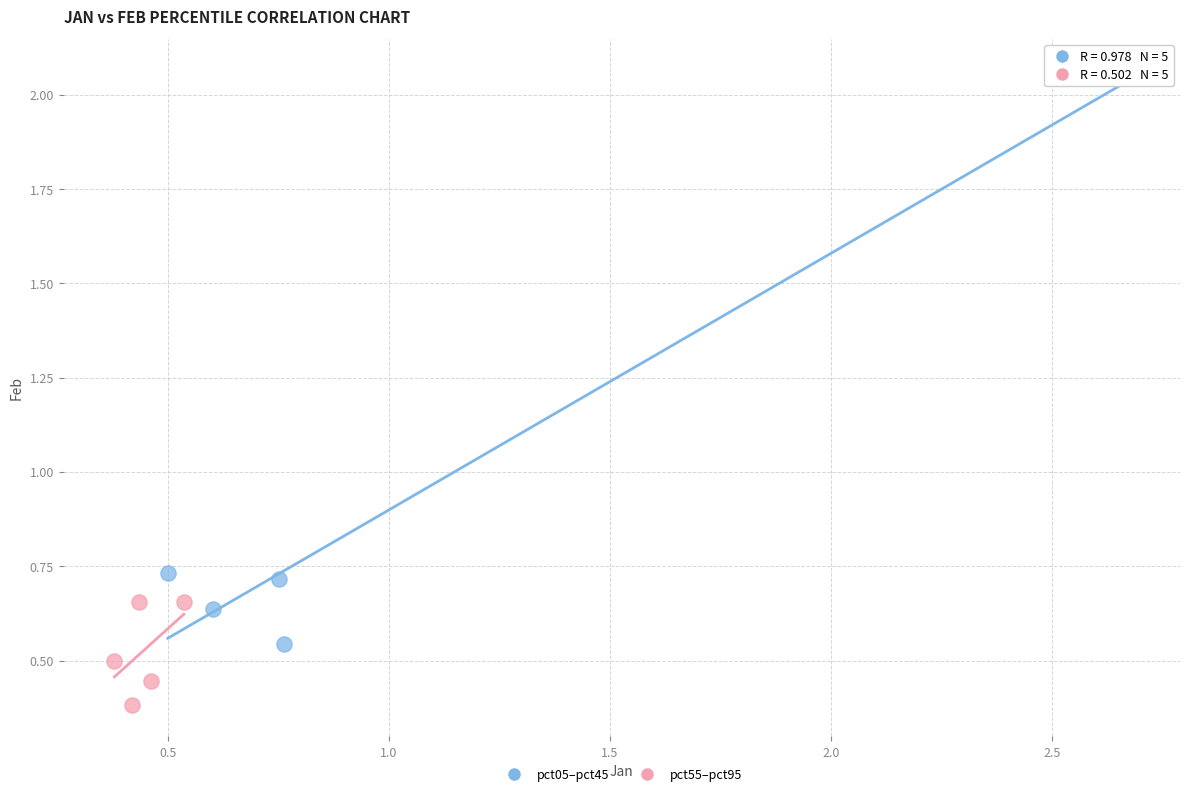

Which series has the largest Y range (max minus min)?

pct05–pct45